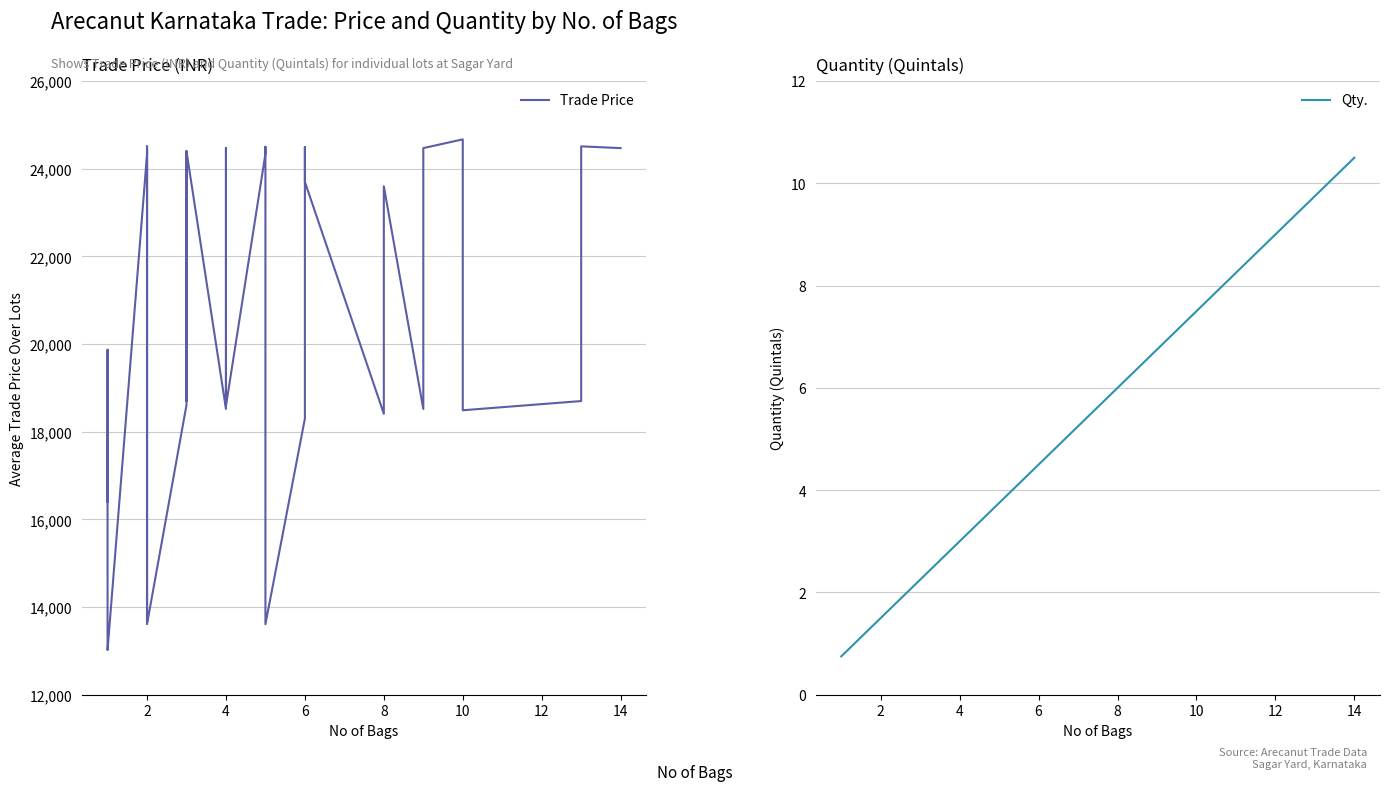

How many lines are shown in the chart?

2